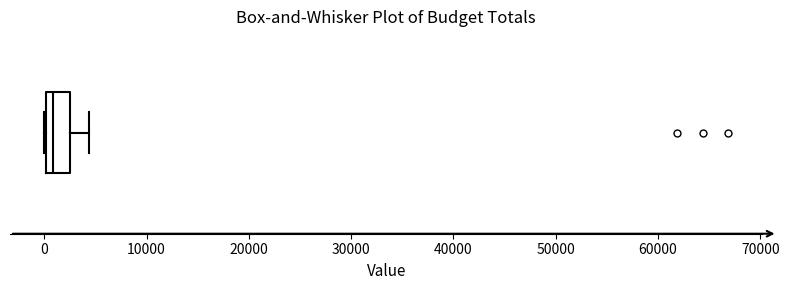

Where does the right whisker of the box end on the x-axis? The values are not printed on the chart, so give them approximately, as read against the axis.

4000